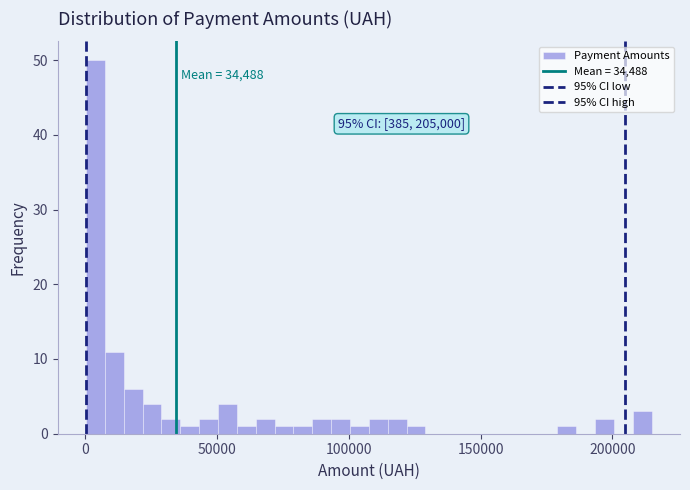

Around what value on the x-axis is the tallest bar? Give the approximate position of its centre, as read against the axis.

5000